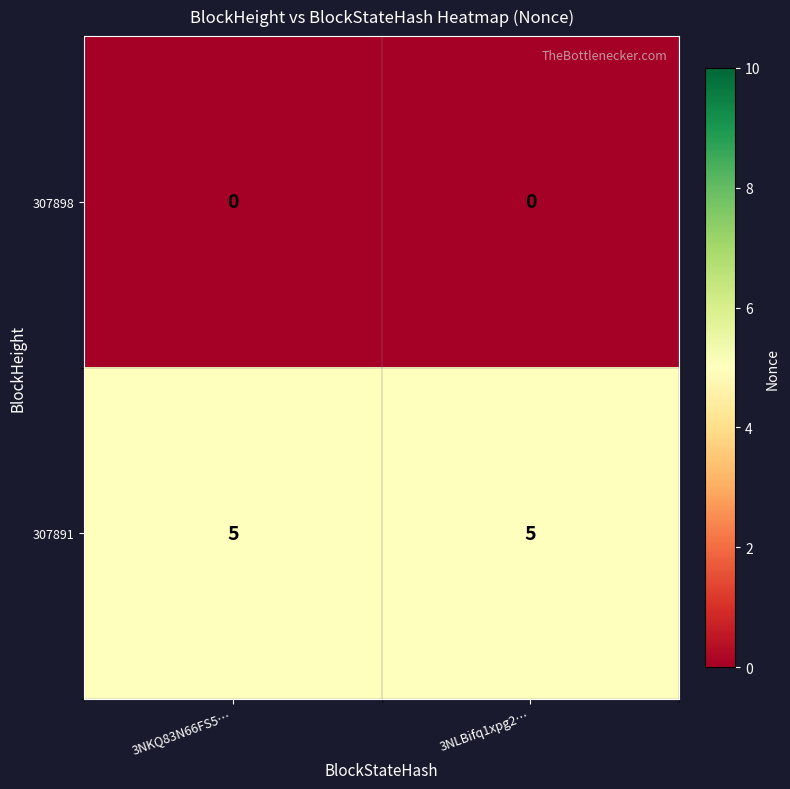

The value of 307891 at 3NKQ83N66FS5… is 5. True or false?

True